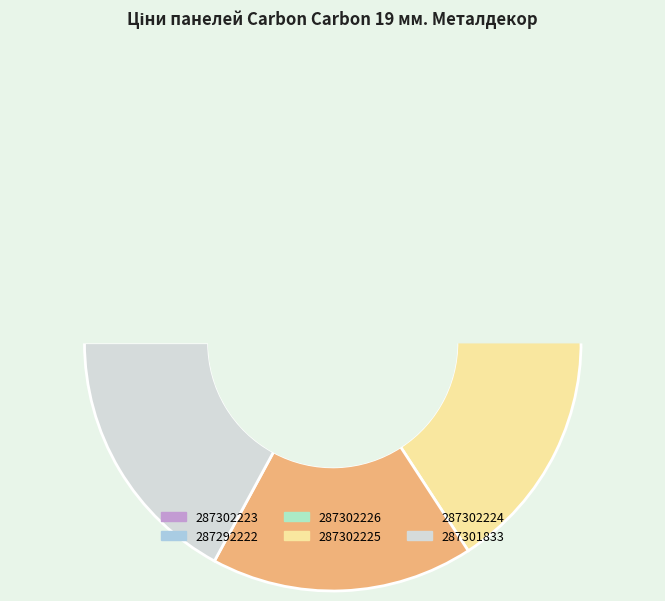

Which category has the smallest portion of the pie?

287292222